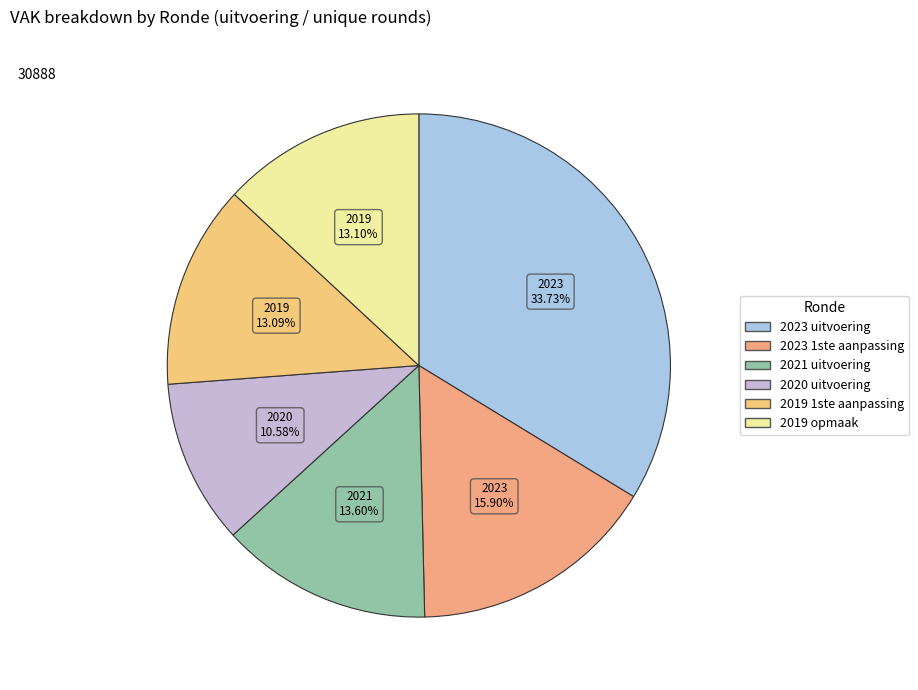

Is it true that 2023 1ste aanpassing is 16% of the pie?

True